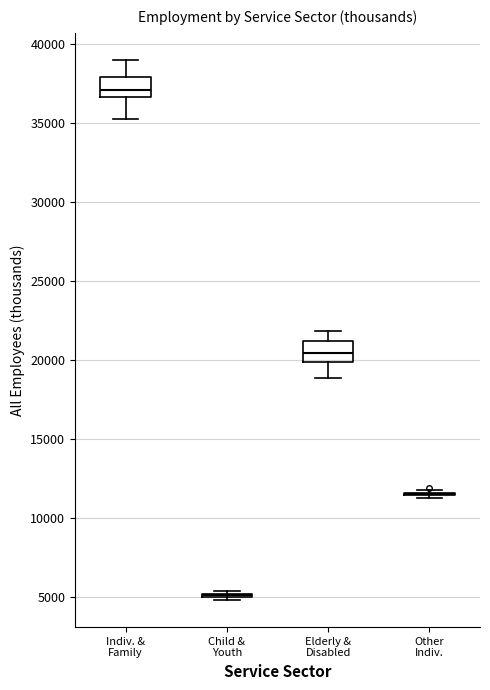

Reading left to right, read every box against the y-axis: the position of its median line, the range the box covers, and the ends of its whiskers. The values are not printed on the chart, so give them approximately, as read against the axis.

Indiv. & Family: median 37000, box 36500 to 38000, whiskers 35500 to 39000
Child & Youth: box collapsed to a line at 5000, whiskers 5000 to 5500
Elderly & Disabled: median 20500, box 20000 to 21000, whiskers 19000 to 22000
Other Indiv.: box collapsed to a line at 11500, whiskers 11500 to 12000